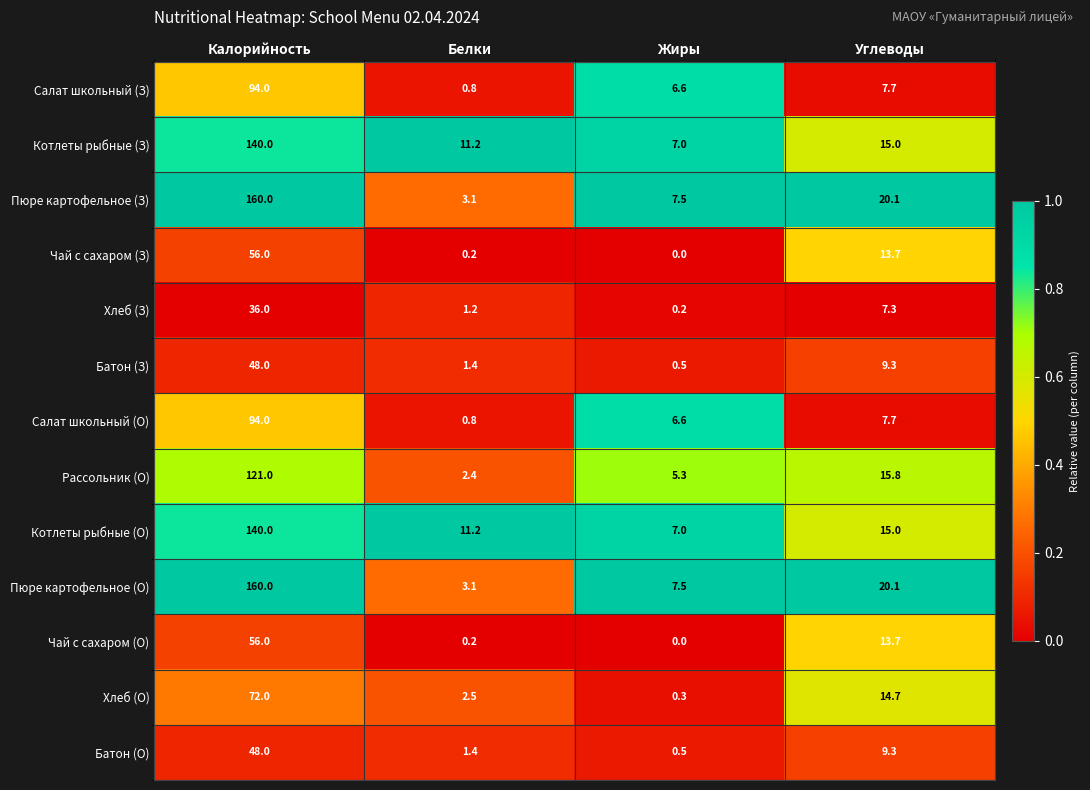

What is the difference between the Пюре картофельное (З) values at Жиры and Калорийность?

152.5